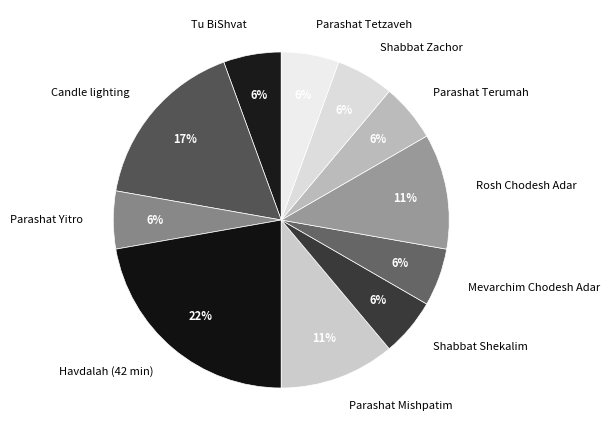

The Mevarchim Chodesh Adar slice represents 16% of the pie. True or false?

False